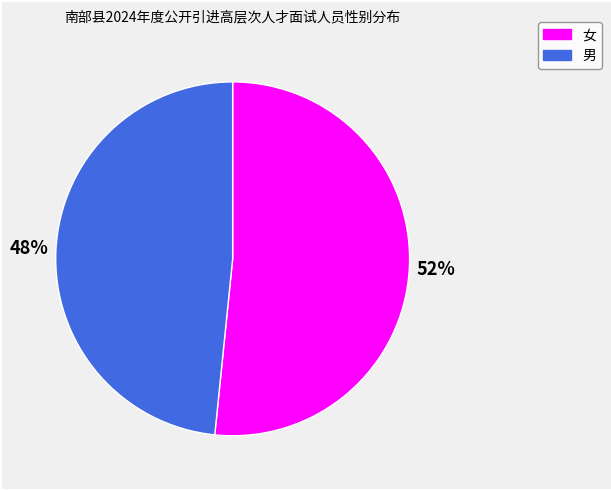

Is the sum of 女 and 男 greater than half?

Yes